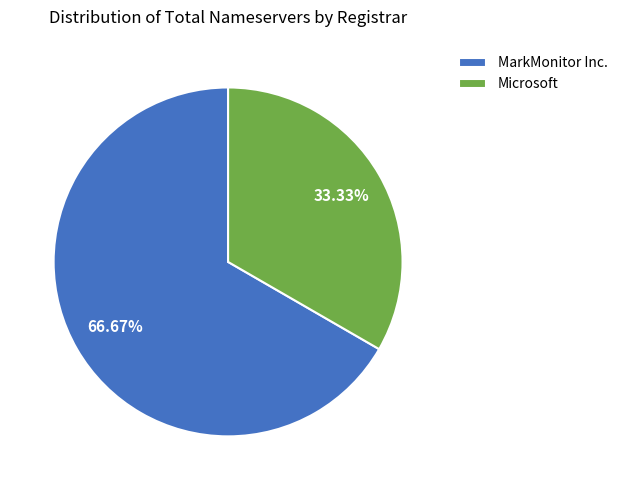

Which has a higher value, Microsoft or MarkMonitor Inc.?

MarkMonitor Inc.